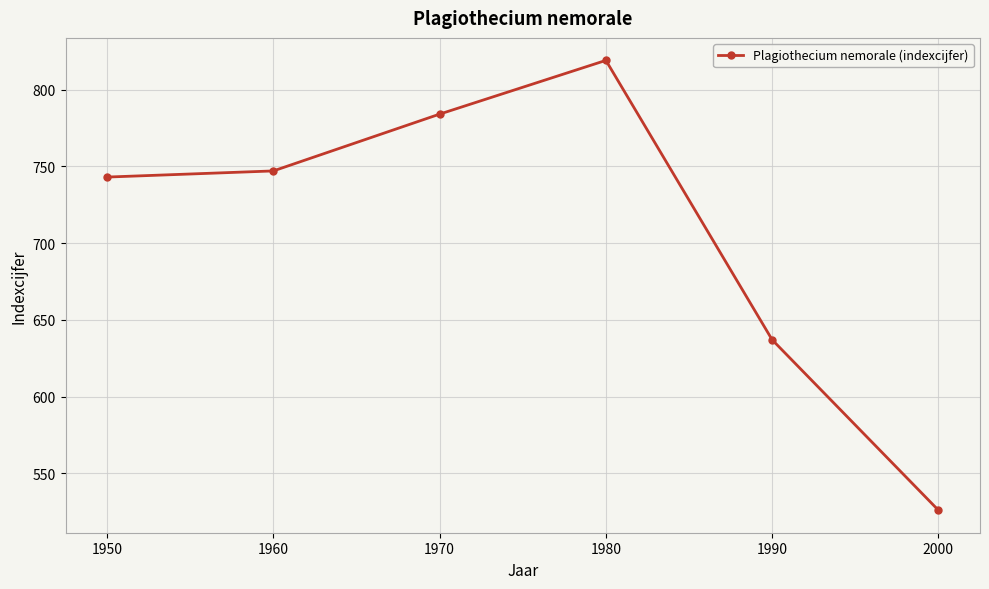

Reading left to right, extract all data points from this chart.

1950=743	1960=747	1970=784	1980=819	1990=637	2000=526